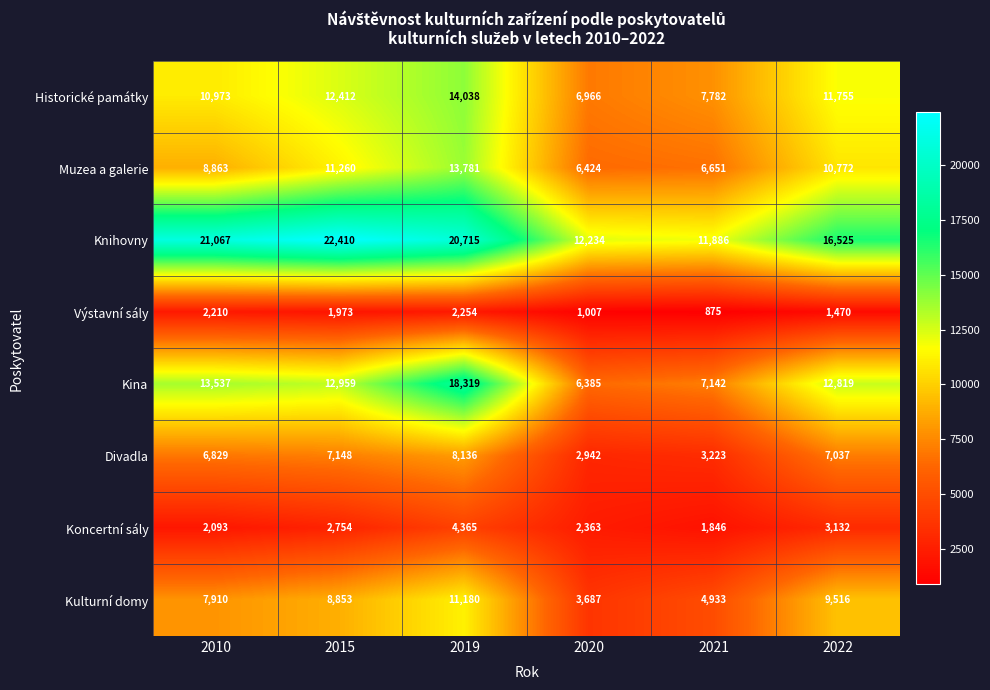

True or false: Koncertní sály has a value of 3132 at 2022.

True